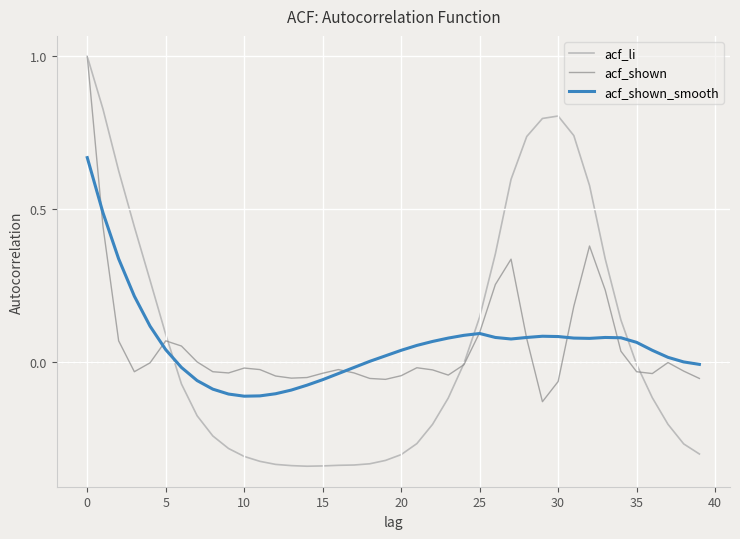

Which series has the widest spread of values?

acf_li